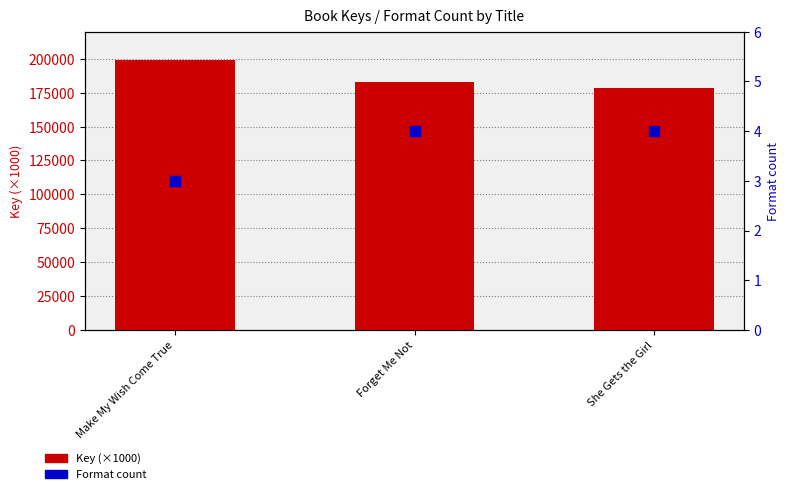

Which series contains the highest Y value?

Key (×1000)